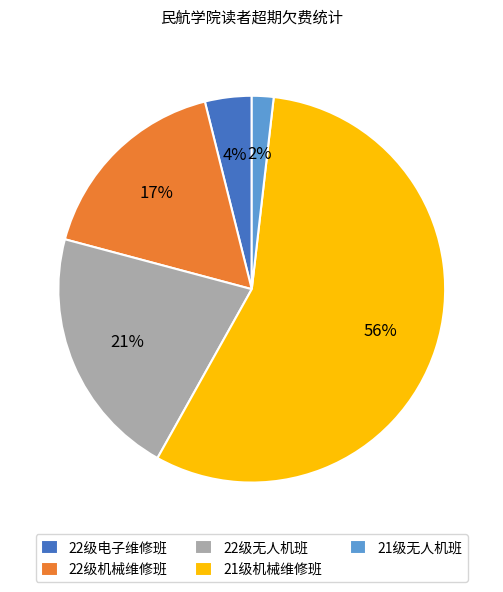

To the nearest percent, what percentage of the pie is 22级电子维修班?

4%